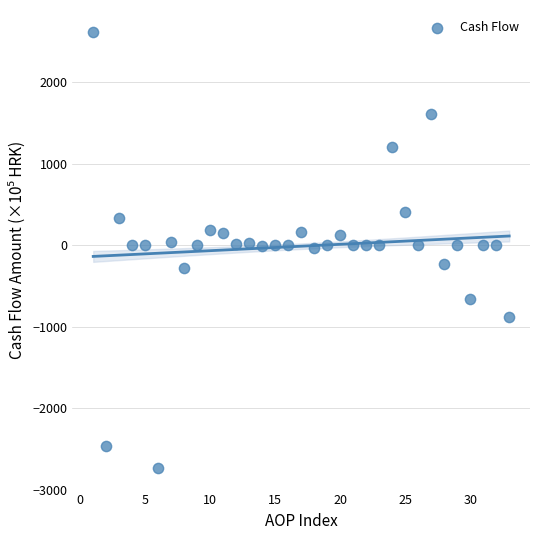

What is the range of X values (max minus min)?

32.0